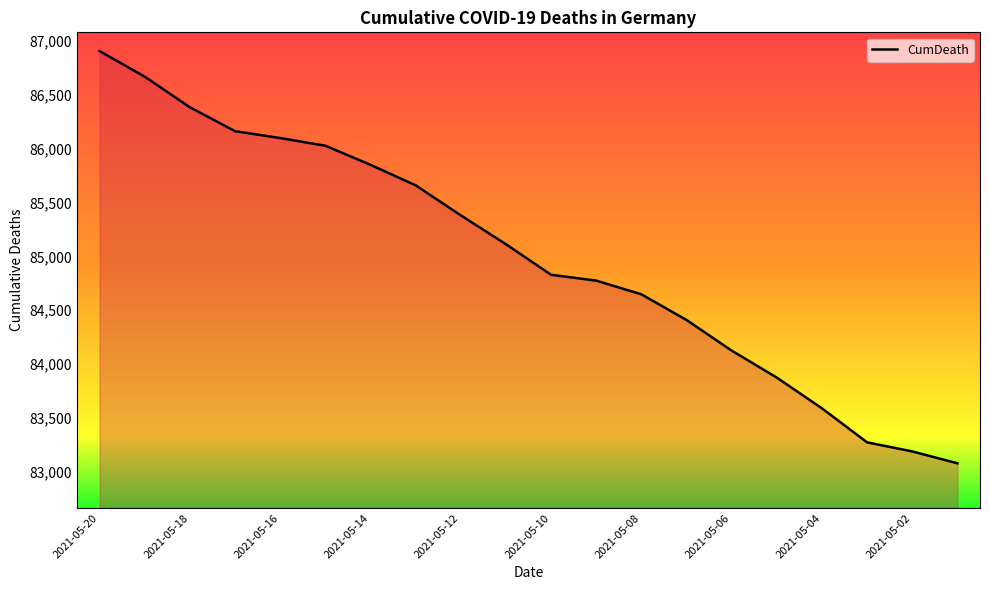

How many lines are shown in the chart?

1